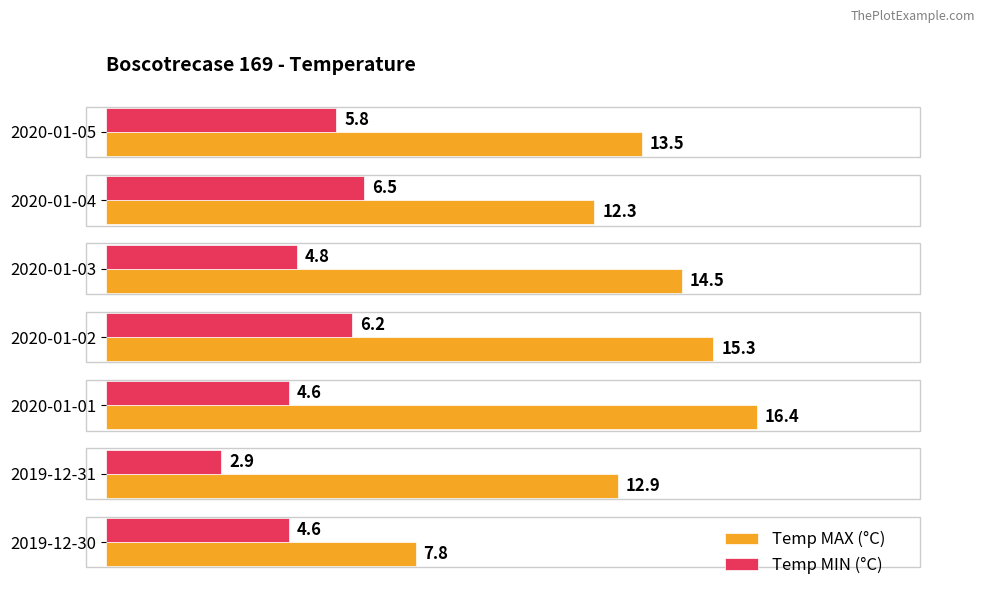

What is the difference between the maximum and minimum values in the Temp MIN (°C) series?

3.6